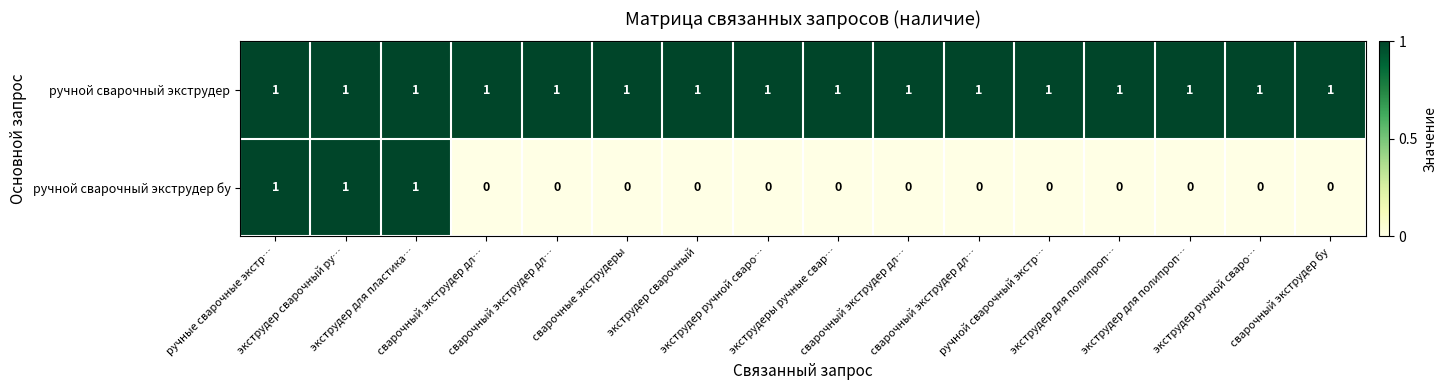

Reading left to right, transcribe all the data shown in this chart.

ручной сварочный экструдер: ручные сварочные экстр…=1	экструдер сварочный ру…=1	экструдер для пластика…=1	сварочный экструдер дл…=1	сварочный экструдер дл…=1	сварочные экструдеры=1	экструдер сварочный=1	экструдер ручной сваро…=1	экструдеры ручные свар…=1	сварочный экструдер дл…=1	сварочный экструдер дл…=1	ручной сварочный экстр…=1	экструдер для полипроп…=1	экструдер для полипроп…=1	экструдер ручной сваро…=1	сварочный экструдер бу=1
ручной сварочный экструдер бу: ручные сварочные экстр…=1	экструдер сварочный ру…=1	экструдер для пластика…=1	сварочный экструдер дл…=0	сварочный экструдер дл…=0	сварочные экструдеры=0	экструдер сварочный=0	экструдер ручной сваро…=0	экструдеры ручные свар…=0	сварочный экструдер дл…=0	сварочный экструдер дл…=0	ручной сварочный экстр…=0	экструдер для полипроп…=0	экструдер для полипроп…=0	экструдер ручной сваро…=0	сварочный экструдер бу=0